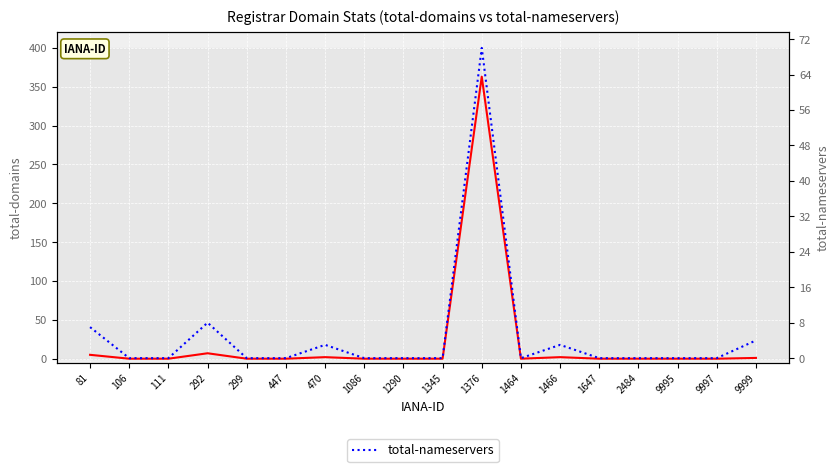

True or false: total-nameservers and total-domains cross at least once.

False